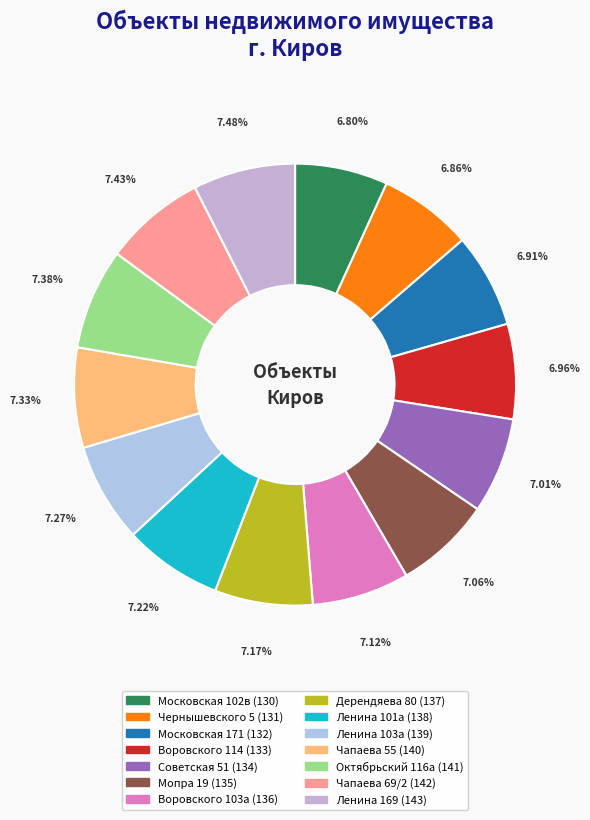

What is the total percentage of Ленина 101а and Чапаева 69/2?

14.7%